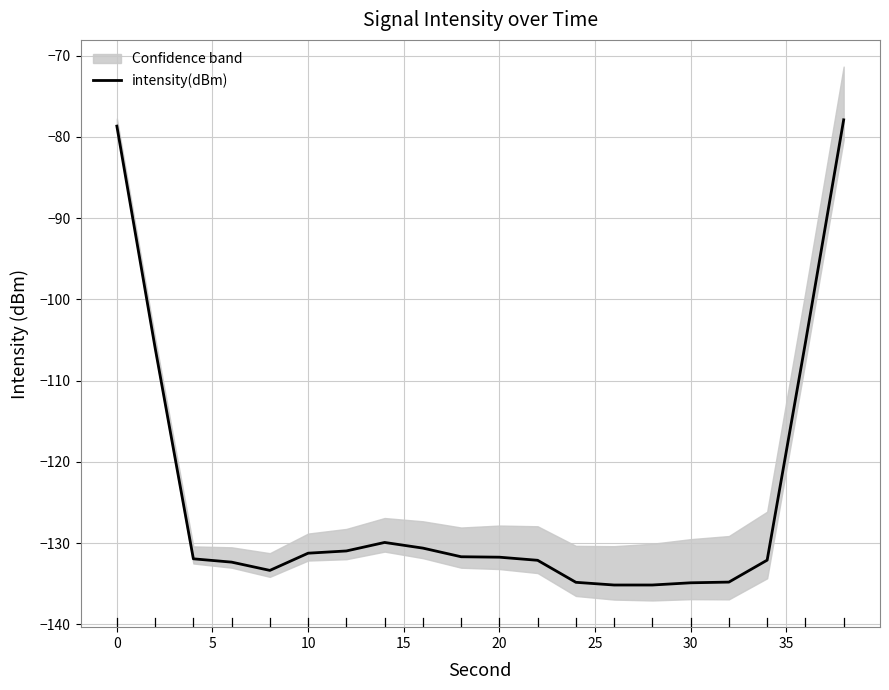

Is it true that intensity(dBm) equals -178.0 at 20?

False